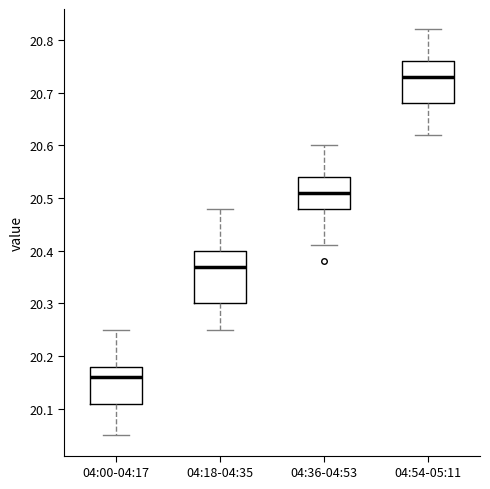

Where is the upper edge of the box for 04:54-05:11 on the y-axis? The values are not printed on the chart, so give them approximately, as read against the axis.

20.76